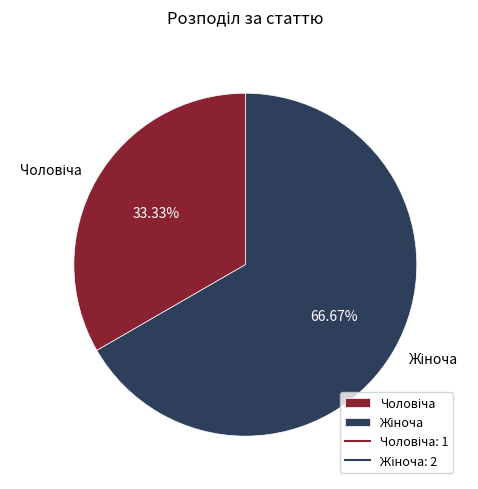

Is there any slice that represents more than half of the pie?

Yes